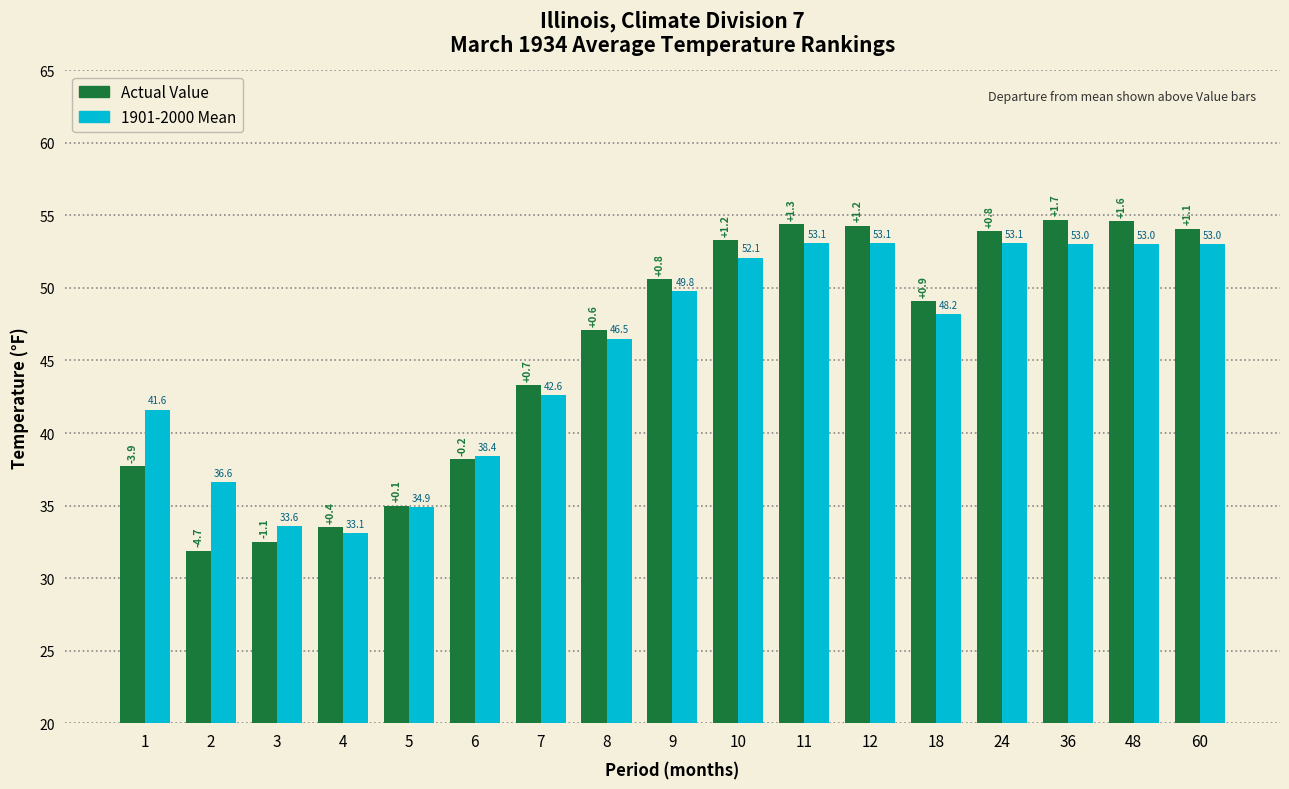

Reading left to right, transcribe all the data shown in this chart.

Value: 1=37.7	2=31.9	3=32.5	4=33.5	5=35.0	6=38.2	7=43.3	8=47.1	9=50.6	10=53.3	11=54.4	12=54.3	18=49.1	24=53.9	36=54.7	48=54.6	60=54.1
1901-2000 Mean: 1=41.6	2=36.6	3=33.6	4=33.1	5=34.9	6=38.4	7=42.6	8=46.5	9=49.8	10=52.1	11=53.1	12=53.1	18=48.2	24=53.1	36=53.0	48=53.0	60=53.0